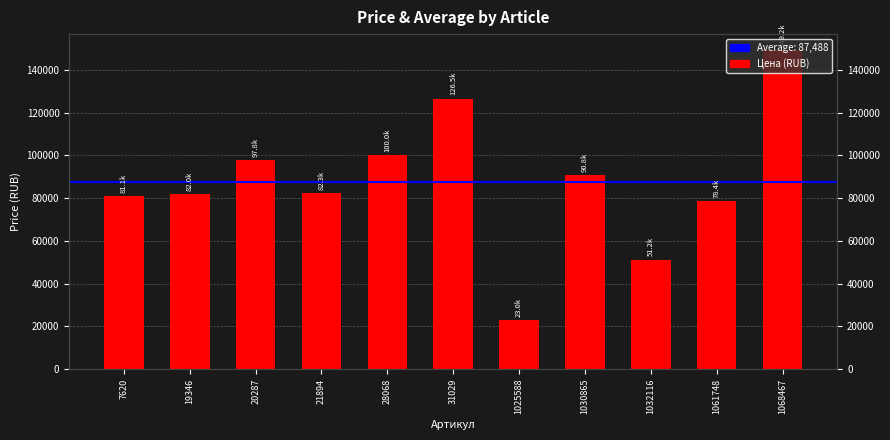

What is the sum of the values at 31029 and 7620?

207608